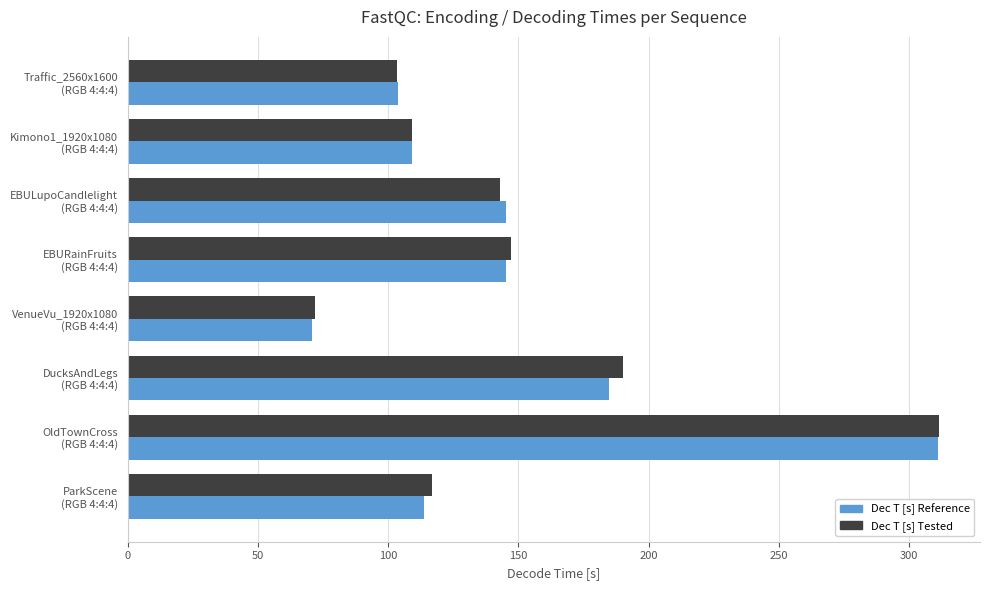

At which category does the chart reach its minimum across all series?

VenueVu_1920x1080
(RGB 4:4:4)